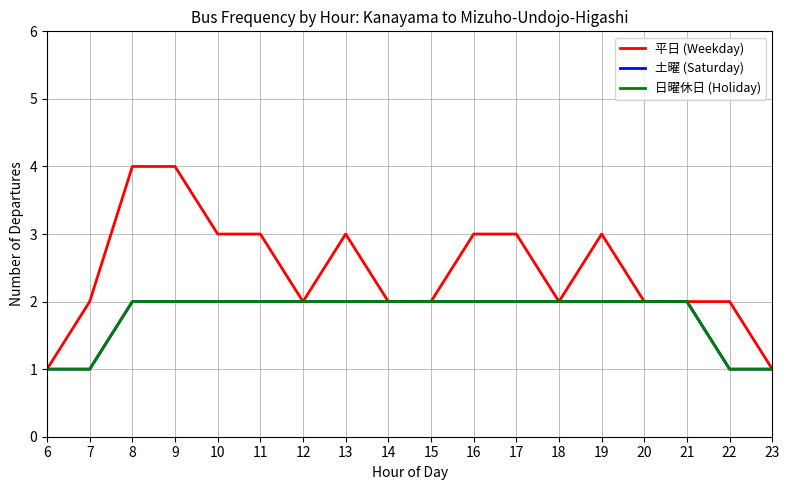

Does the chart display data point markers on the line(s)?

No